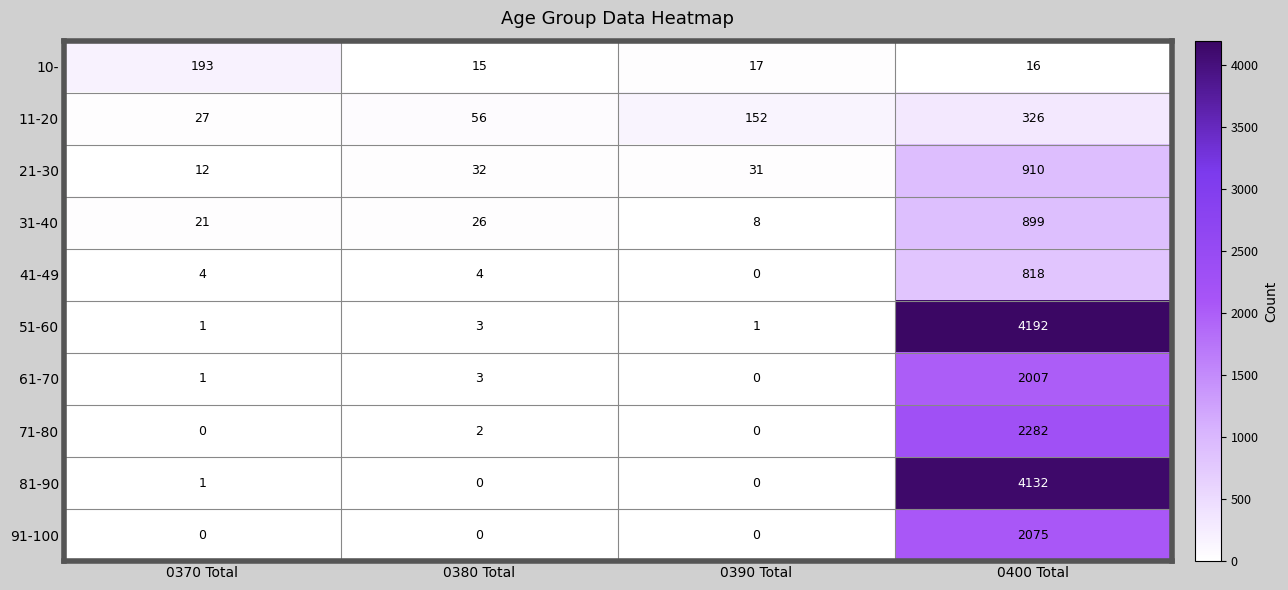

What is the average value of the 11-20 series?

140